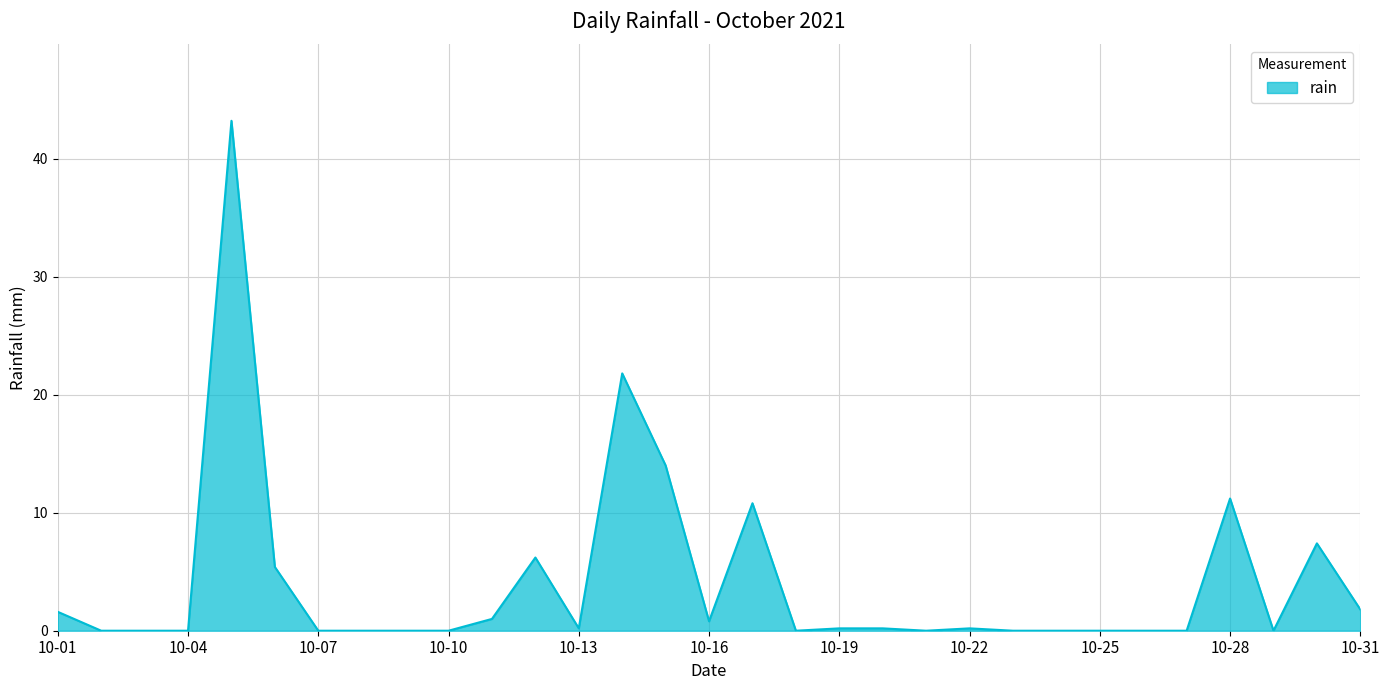

What is the greatest value displayed?

43.2